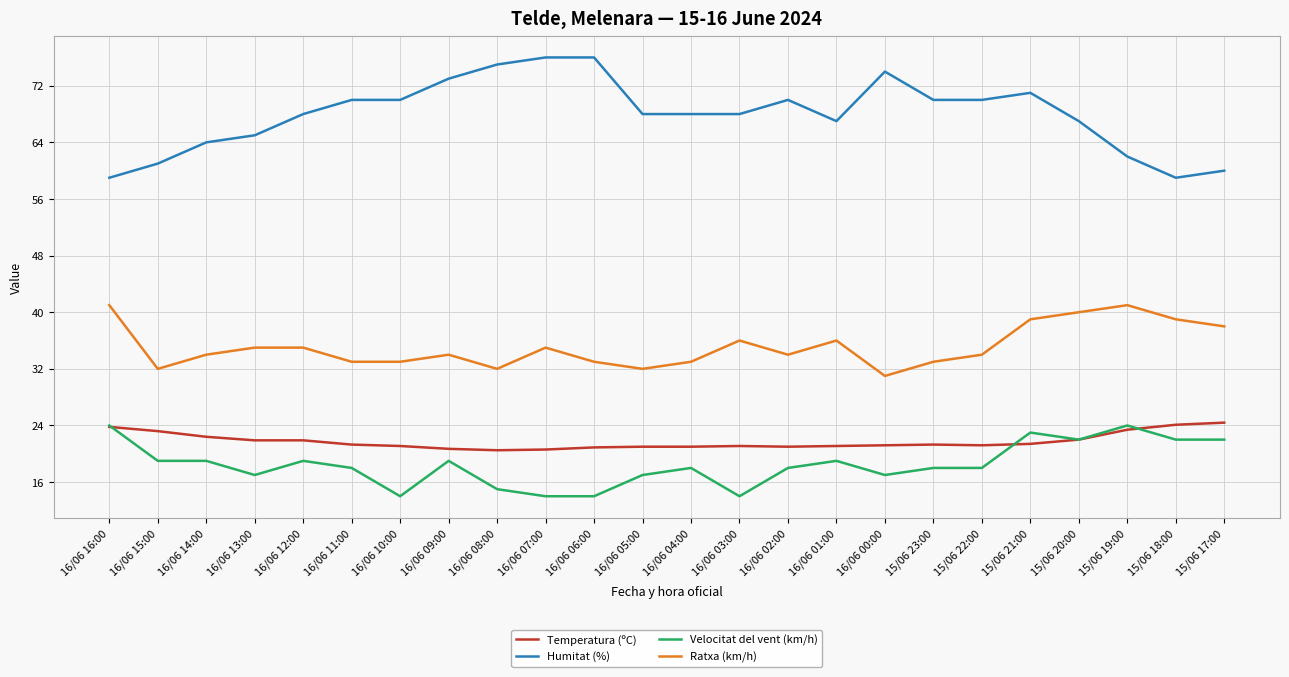

True or false: Ratxa (km/h) has more than 1 interior local peaks.

True